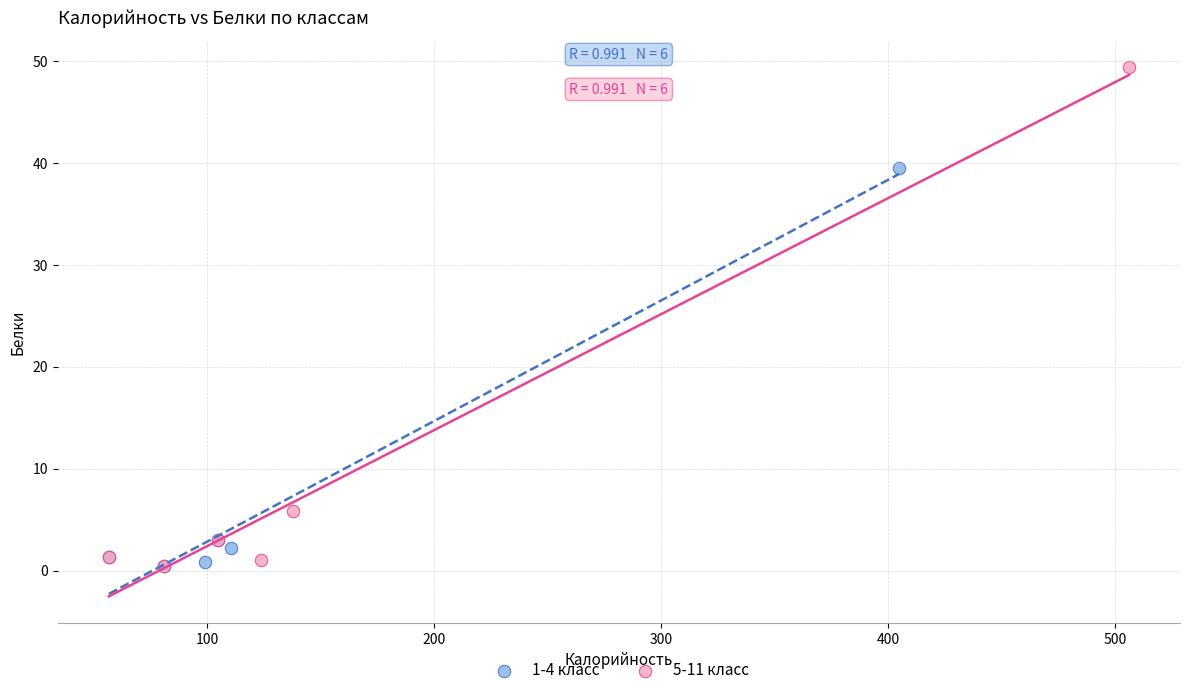

Which series reaches the maximum Y coordinate?

5-11 класс